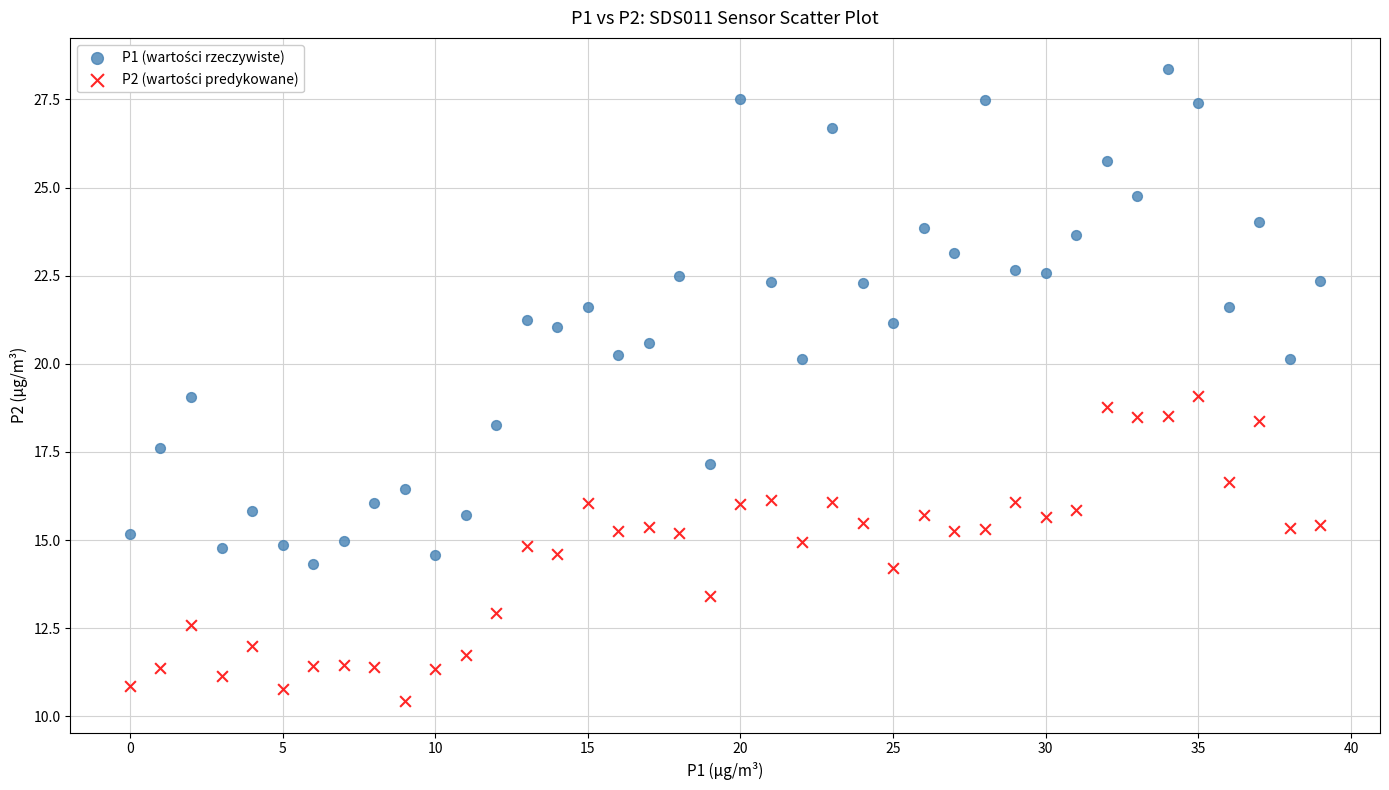

Across all data points, what is the range of Y values (max minus min)?

17.9